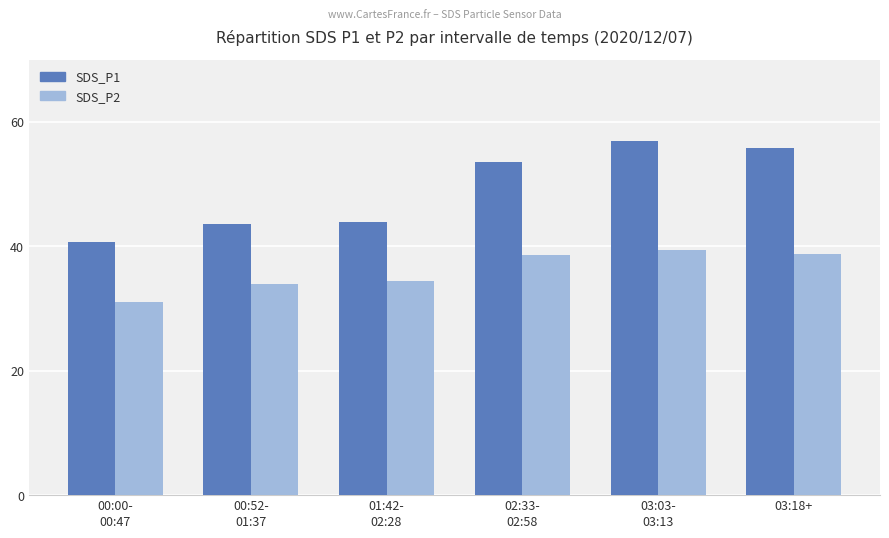

What is the difference between the highest and lowest values at 03:18+?

17.0